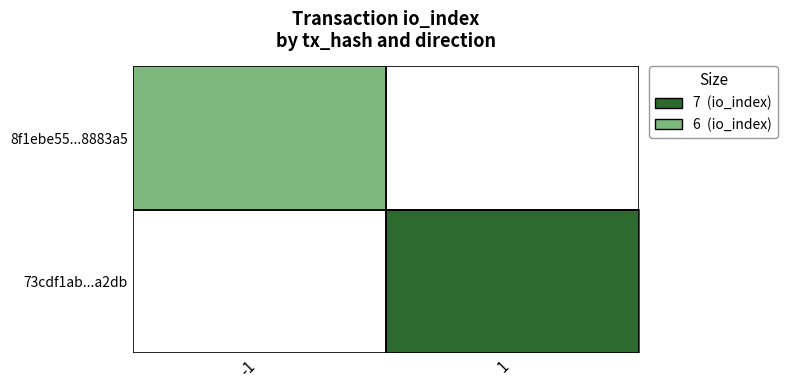

How many data points does each series have?

2